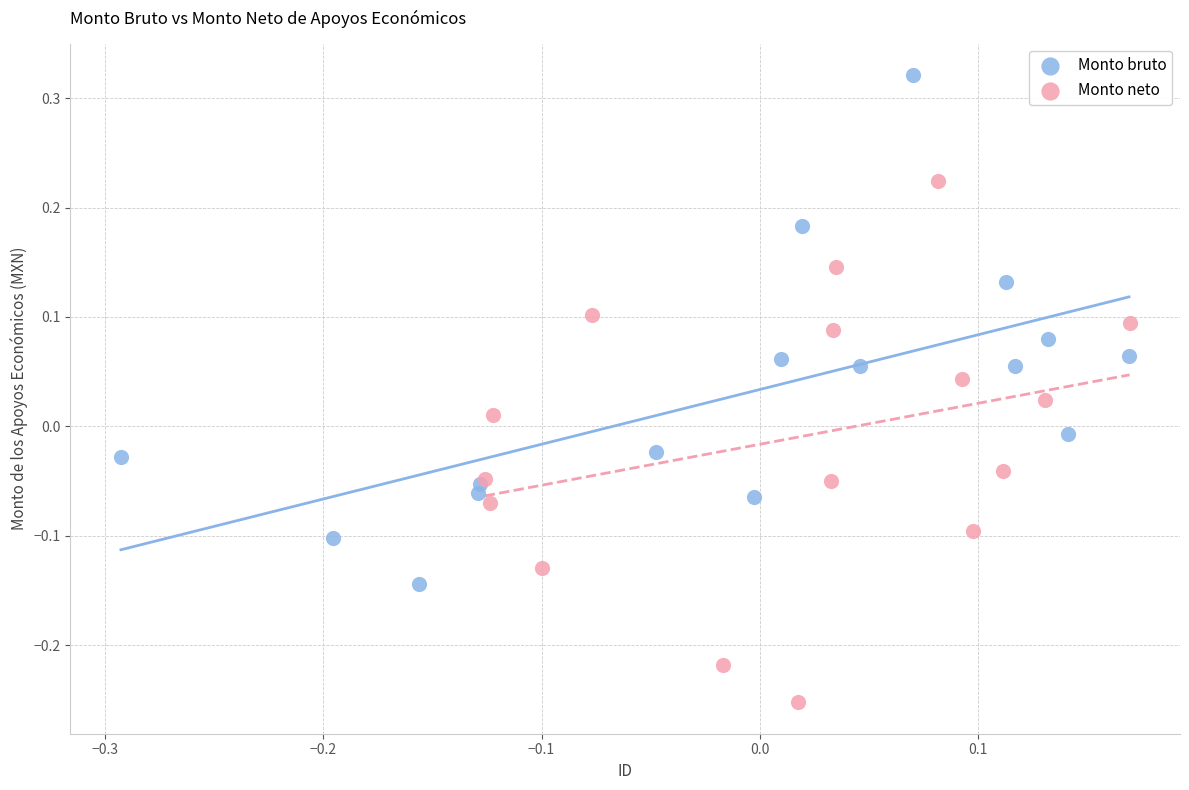

Which series contains the lowest Y value?

Monto neto